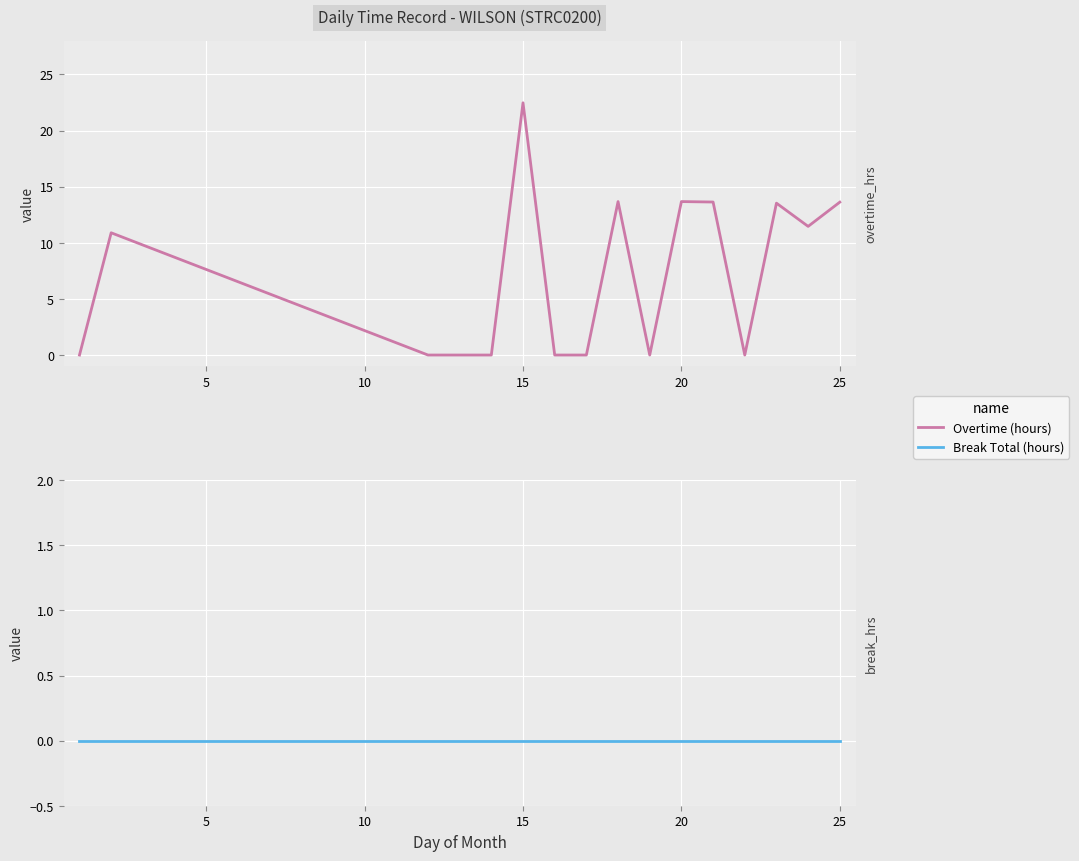

The Break Total (hours) series shows 0.0 at 10. True or false?

True